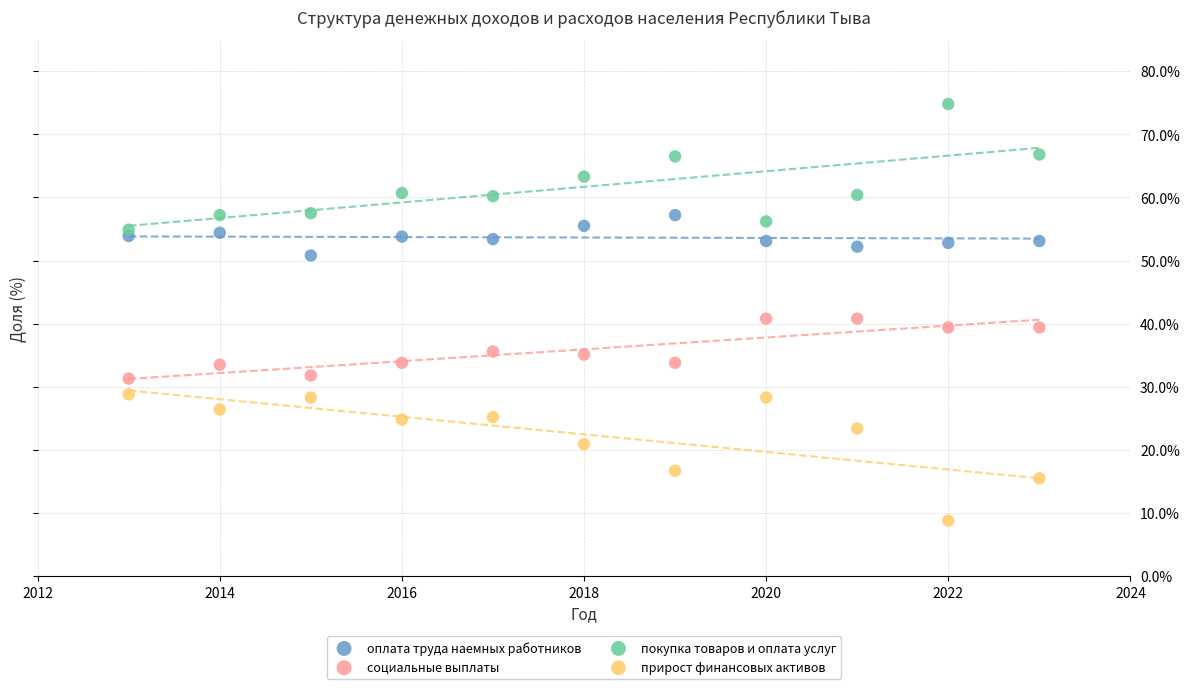

Which series contains the highest Y value?

покупка товаров и оплата услуг